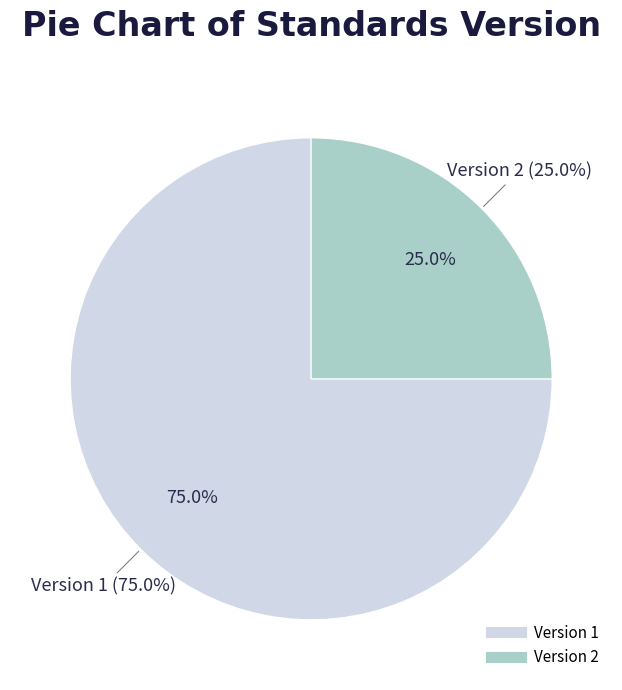

Combined, do Version 1 and Version 2 account for over 50%?

Yes